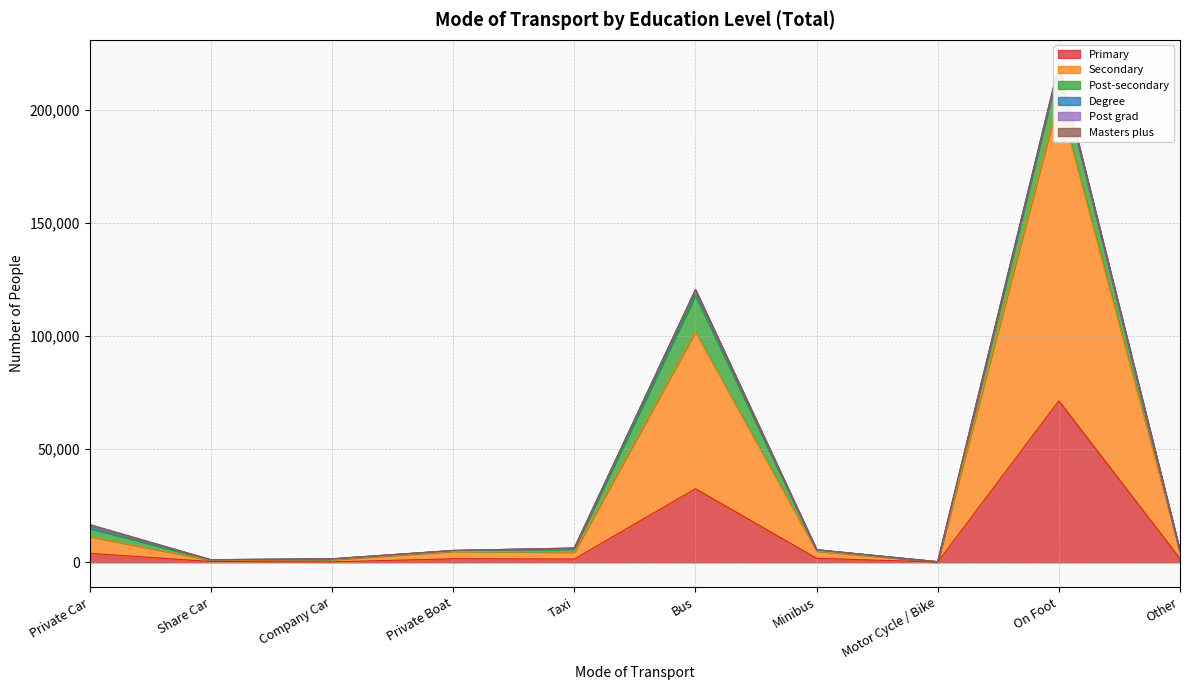

Where does the Post-secondary series first go above 555?

Private Car